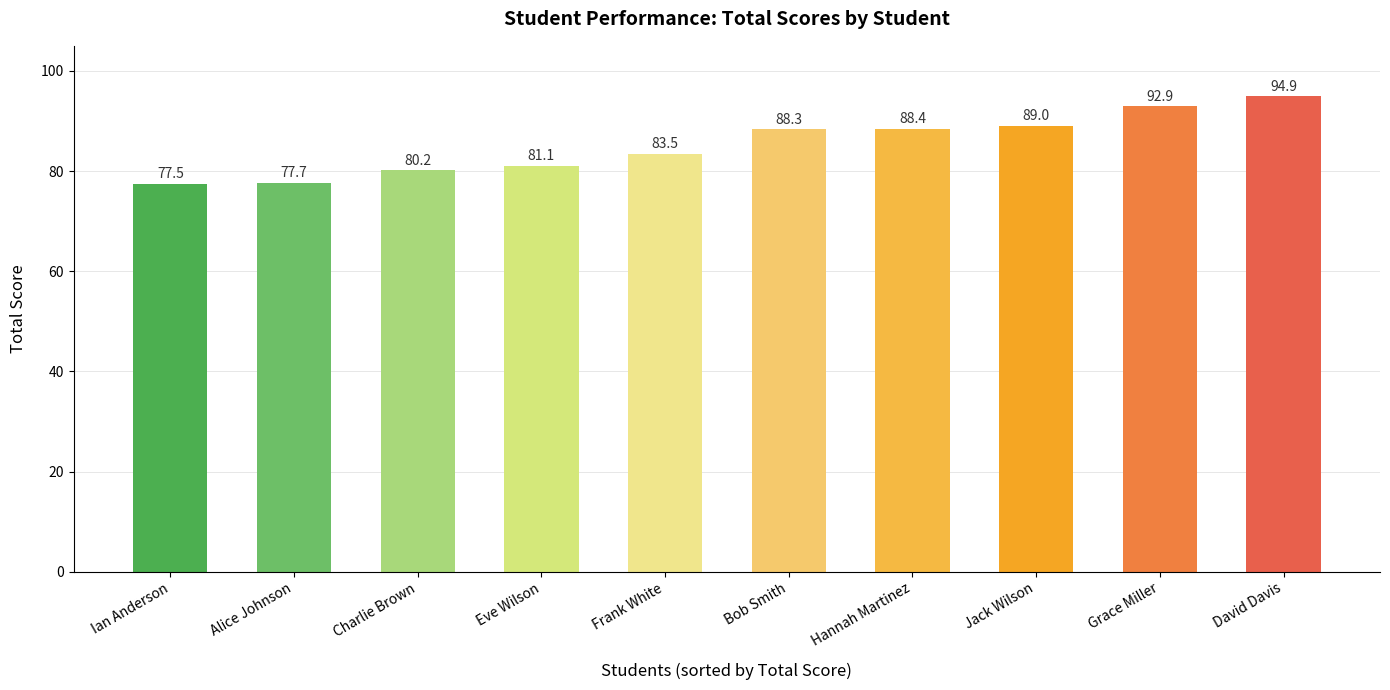

What is the label of the 4th bar from the left?

Eve Wilson